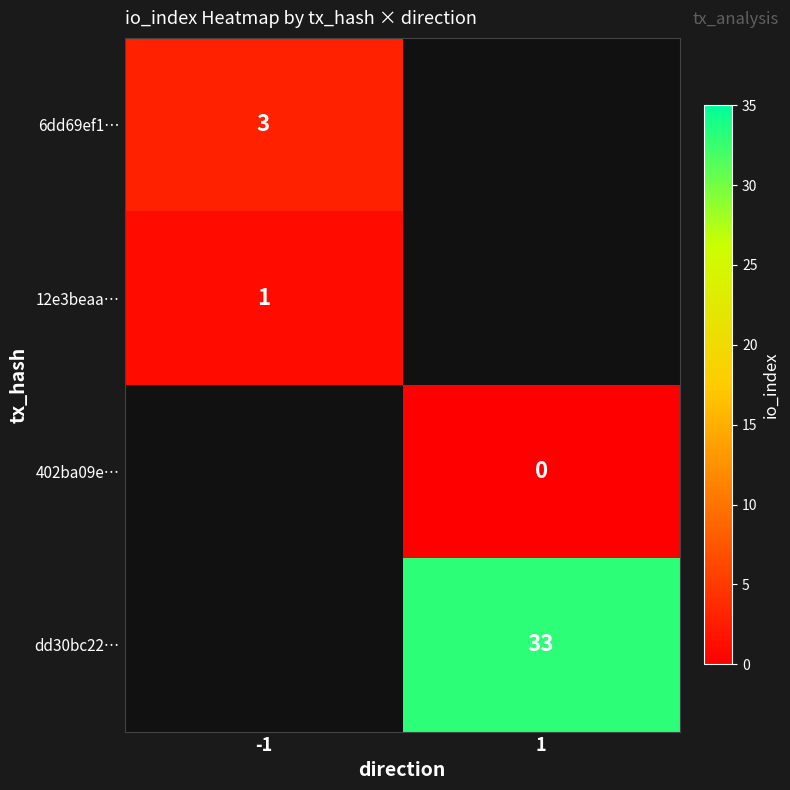

True or false: 6dd69ef1… has a value of 5 at -1.

False